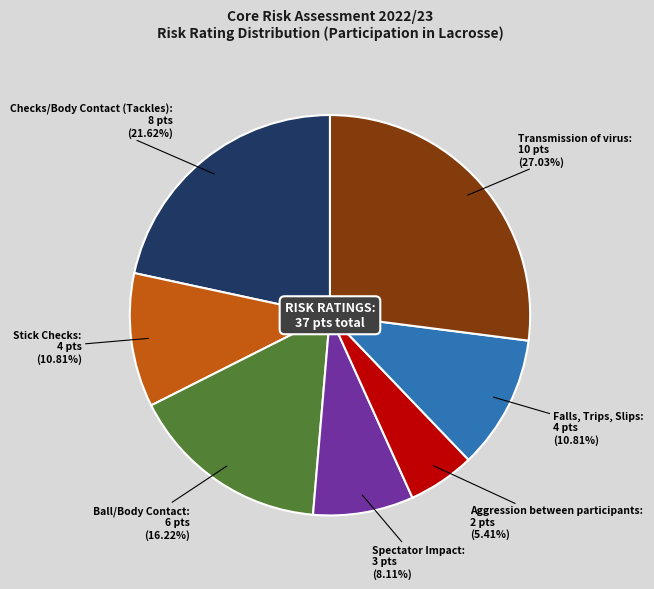

How many slices are in this pie chart?

7